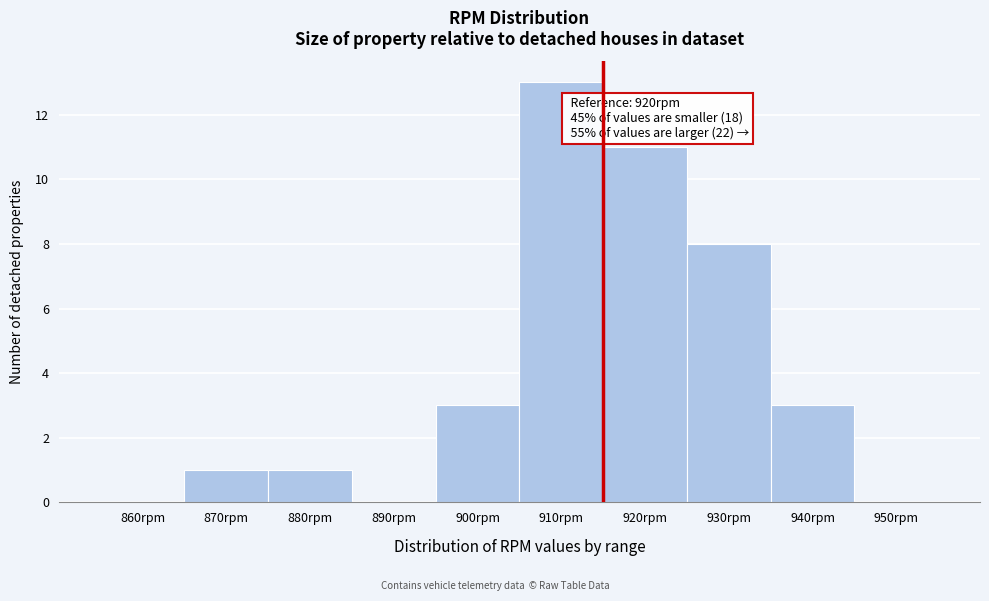

Reading left to right, list all the values displayed in this chart.

860rpm=0	870rpm=1	880rpm=1	890rpm=0	900rpm=3	910rpm=13	920rpm=11	930rpm=8	940rpm=3	950rpm=0